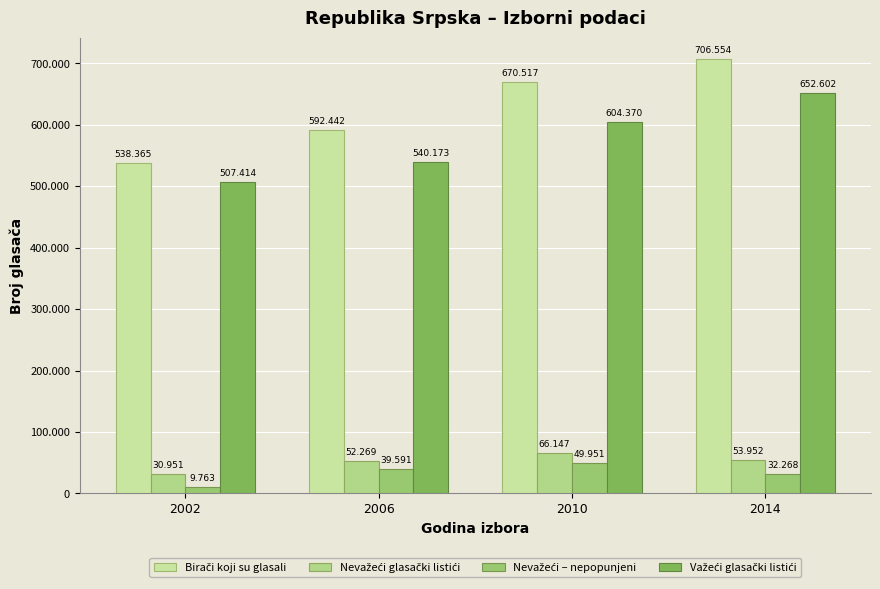

Does the chart contain stacked bars?

No